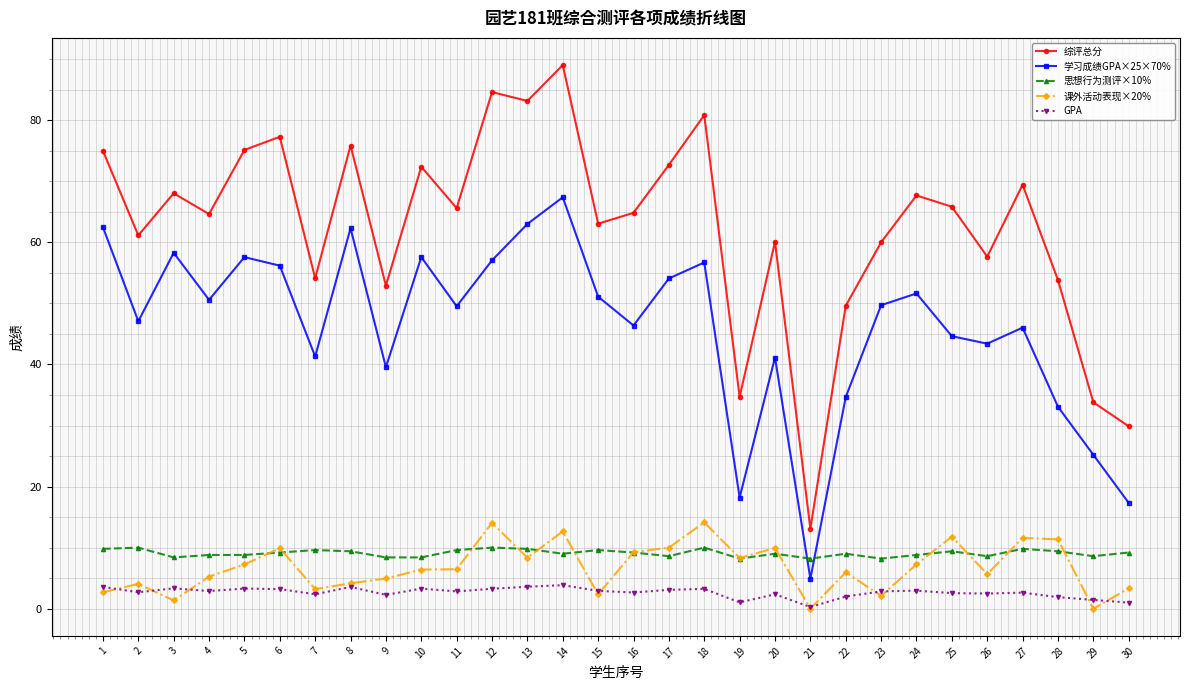

What is the lowest value of the 综评总分 series?

13.1